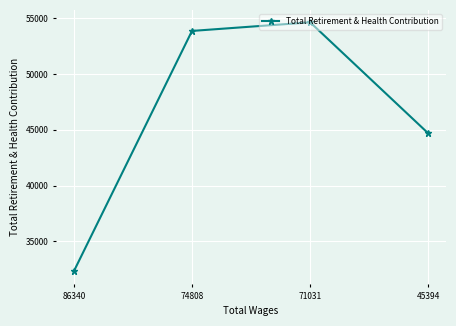

Reading right to left, extract all data points from this chart.

45394=44667	71031=54627	74808=53857	86340=32309